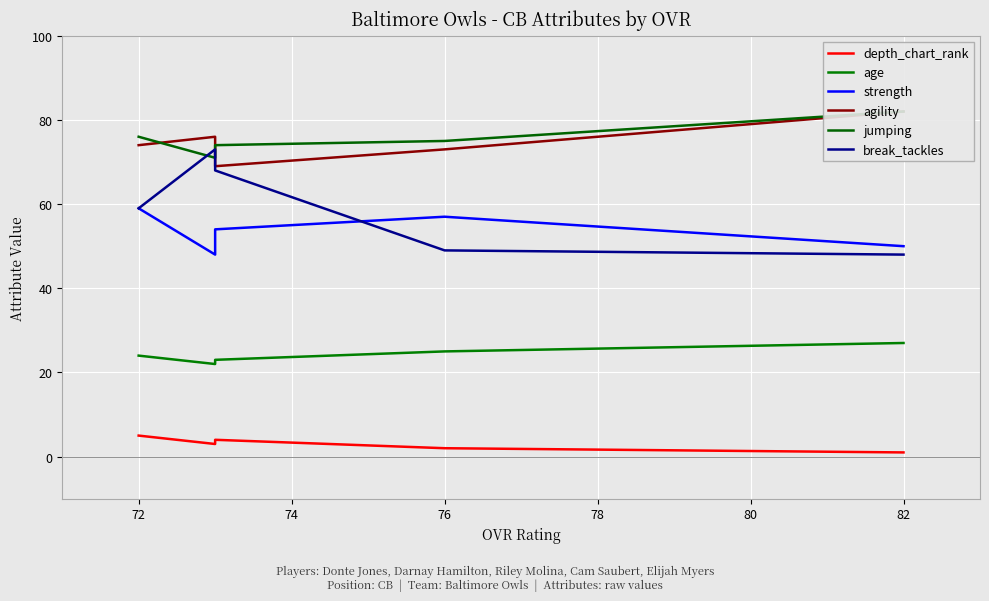

What is the difference between the maximum and second lowest values in the break_tackles series?

24